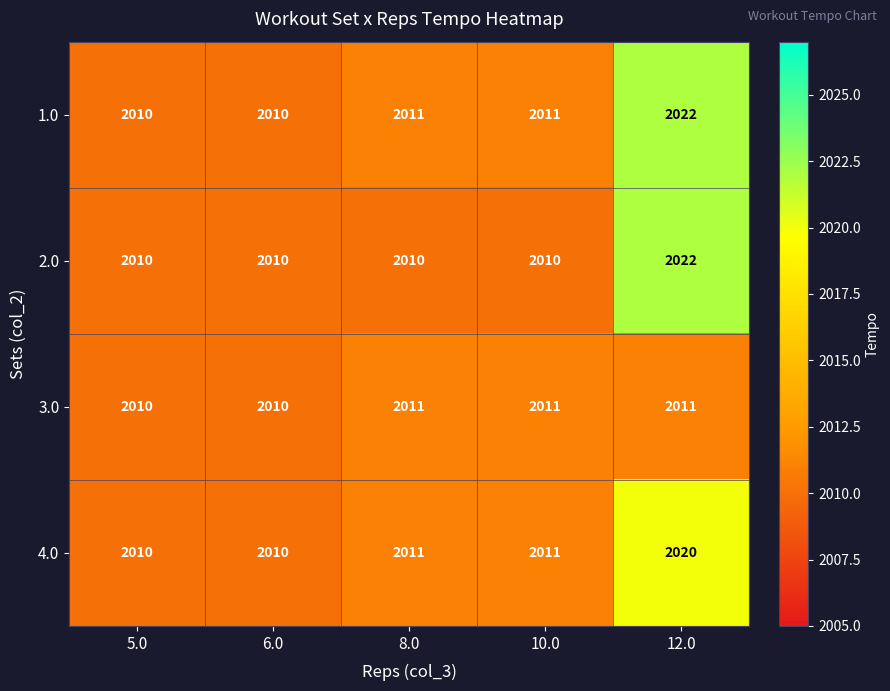

How many series are shown in this chart?

4